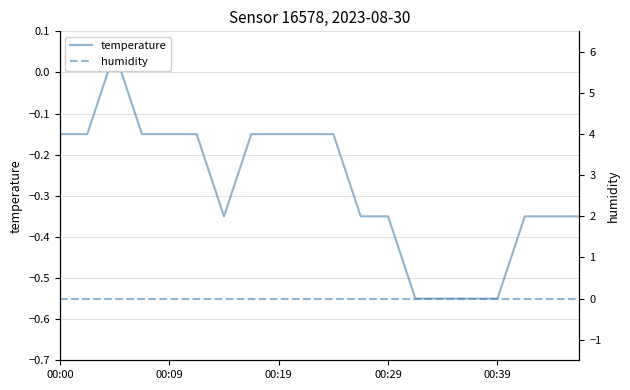

How many values in the temperature series exceed 0?

1